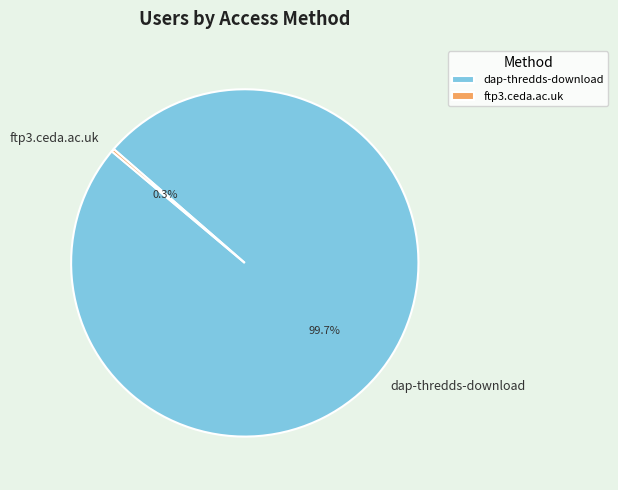

Which category accounts for the majority?

dap-thredds-download